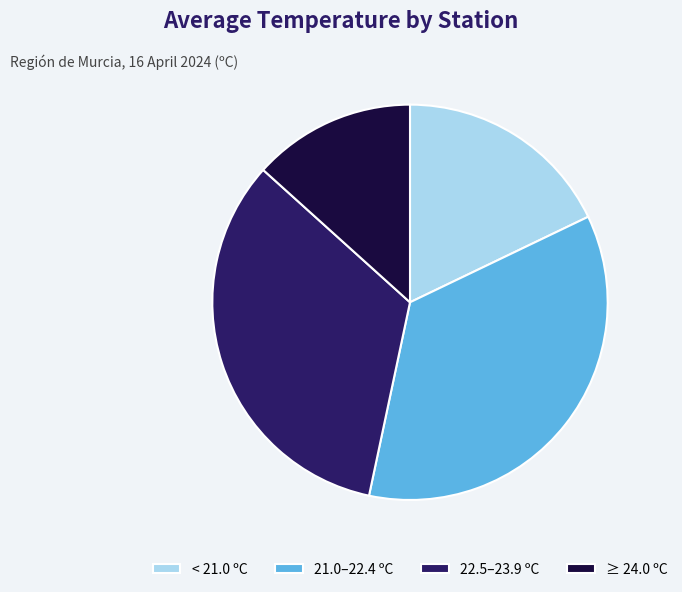

Which slice is the smallest?

≥ 24.0 ºC